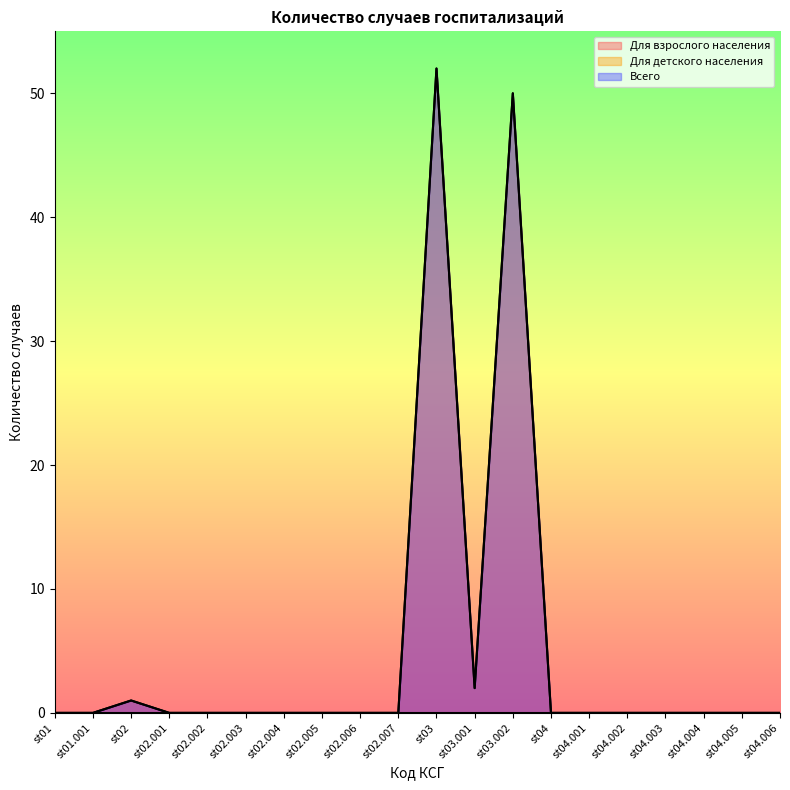

The value of Всего at st03.001 is 1. True or false?

False